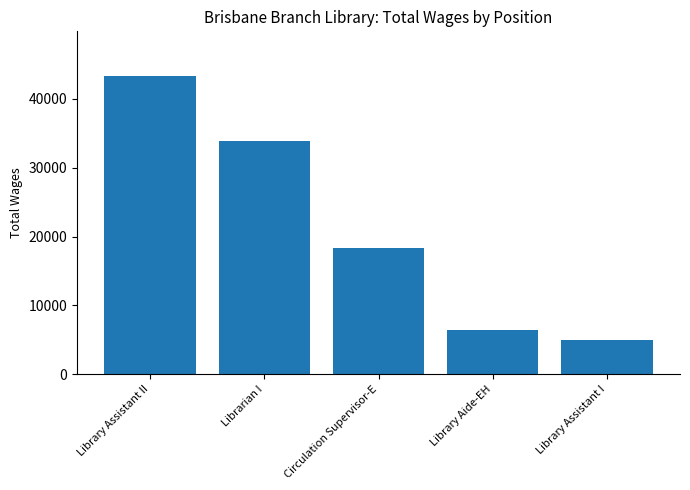

Reading left to right, list all the values displayed in this chart.

43274	33794	18342	6483	5045